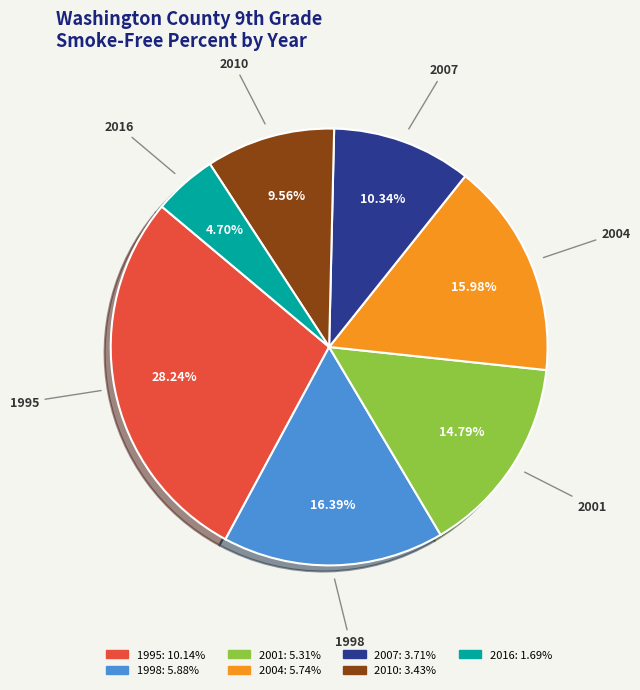

Is there a majority slice in this chart?

No